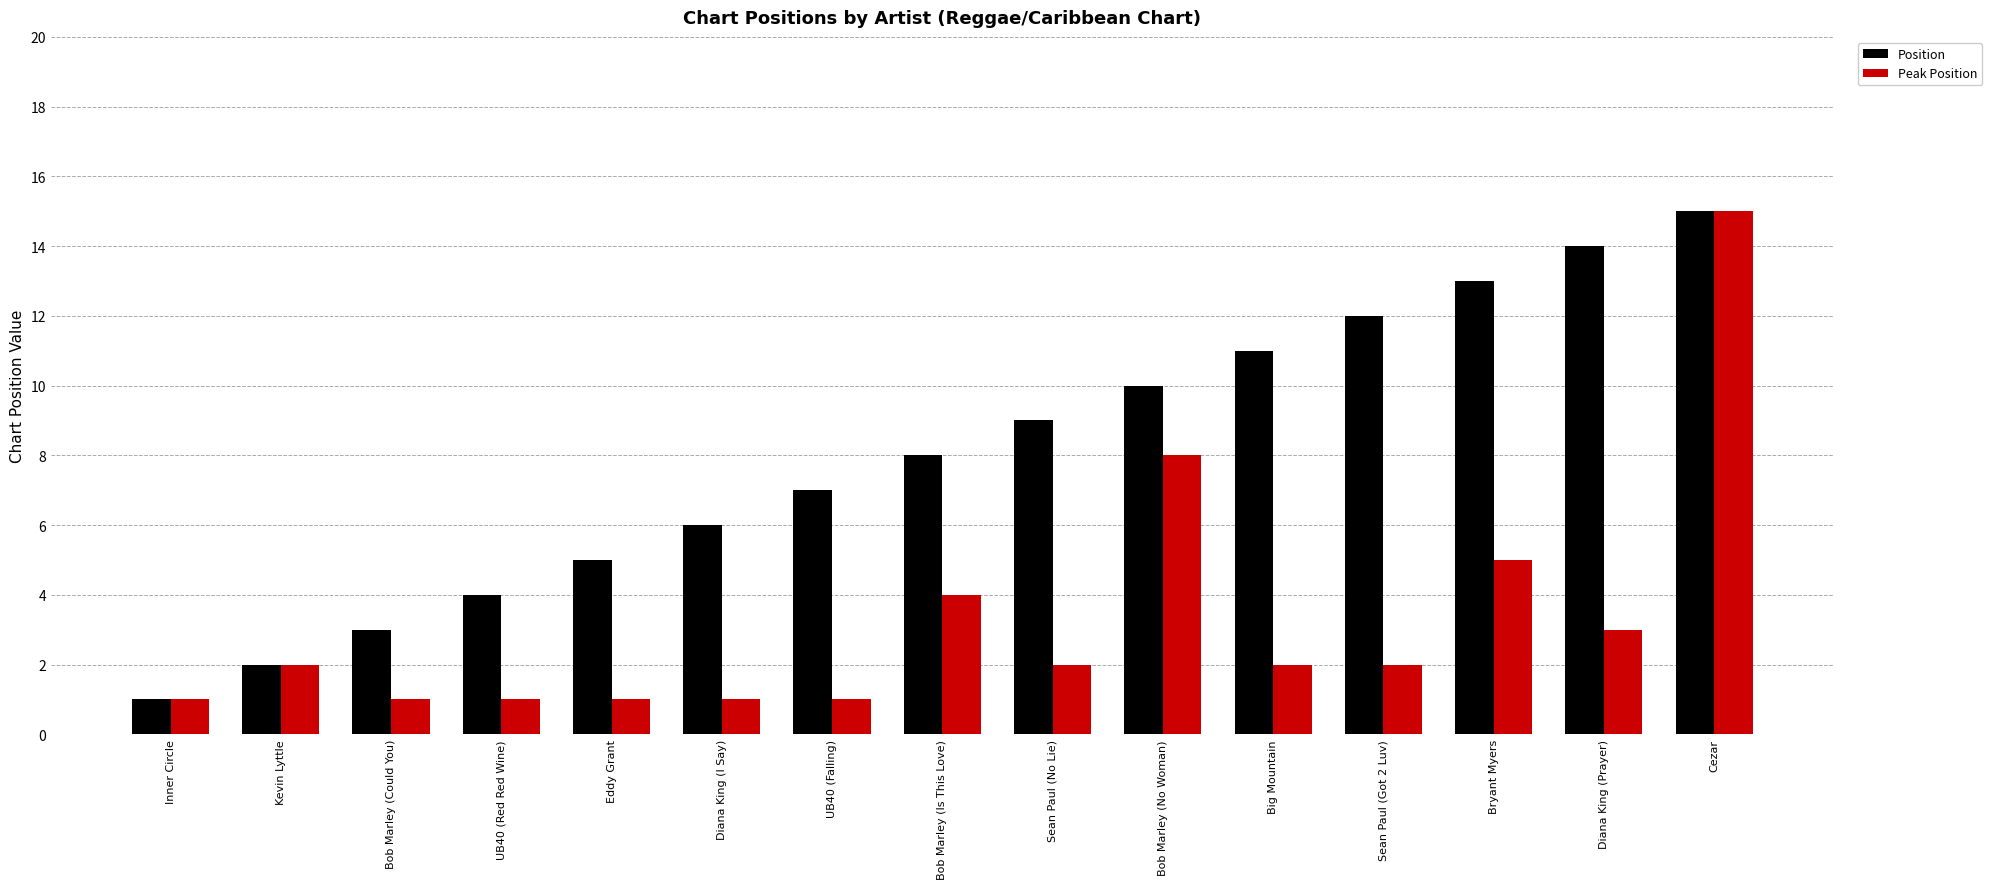

What is the label of the 8th bar from the right?

Bob Marley (Is This Love)